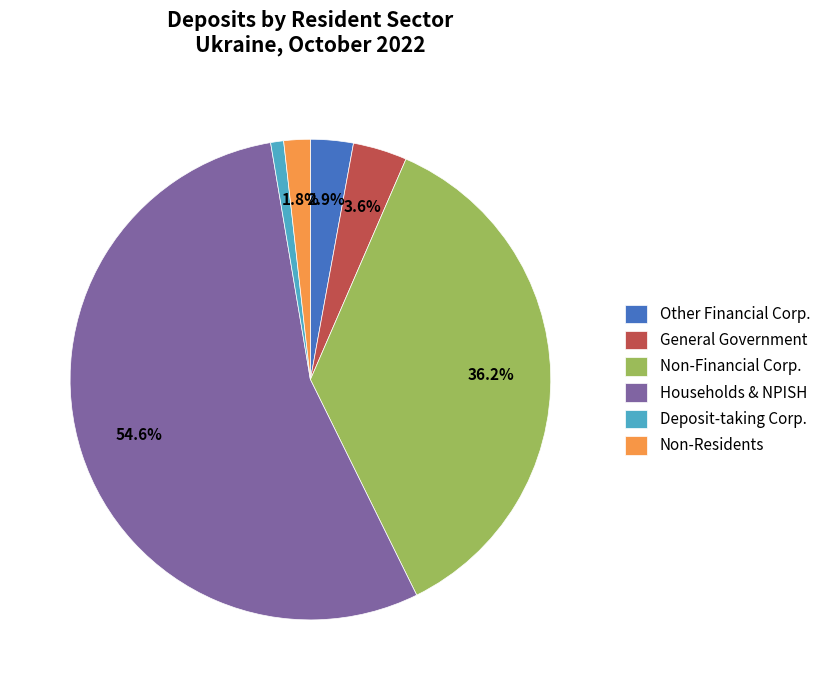

How many segments does this pie chart have?

6